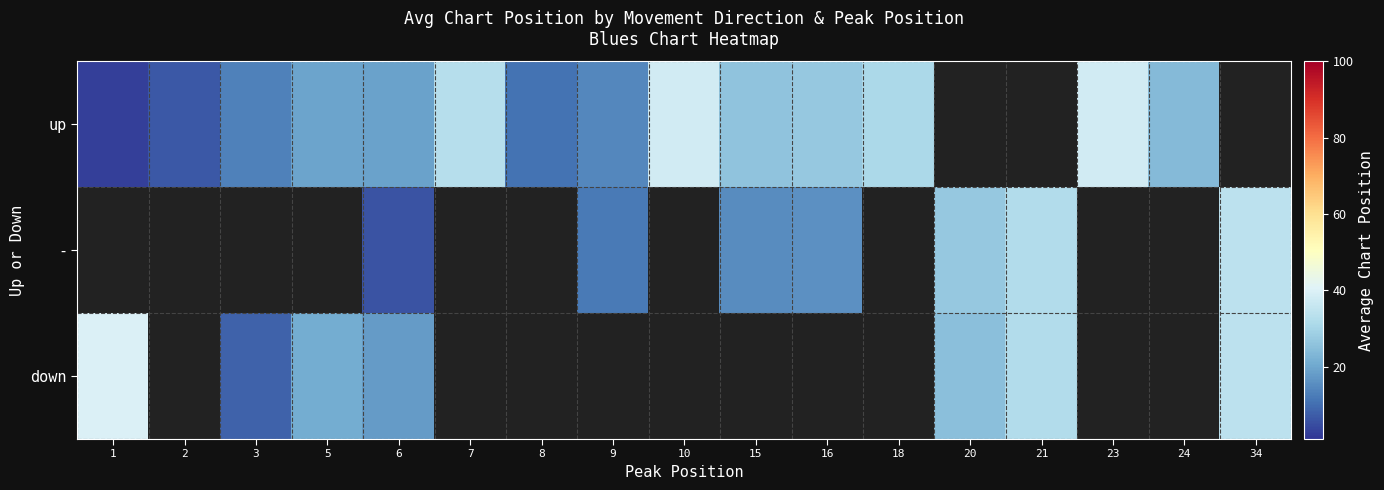

The - series shows 7.9 at 6. True or false?

False